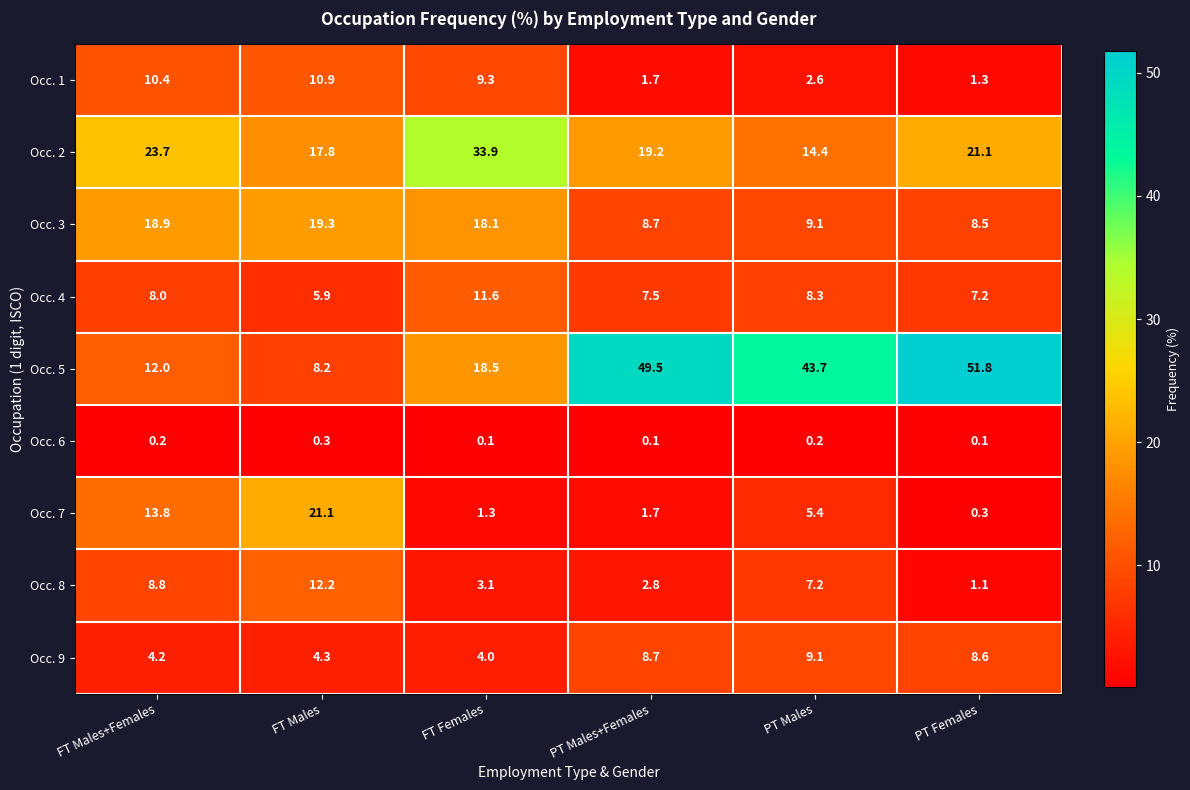

True or false: Occ. 9 has a value of 2.1 at FT Females.

False